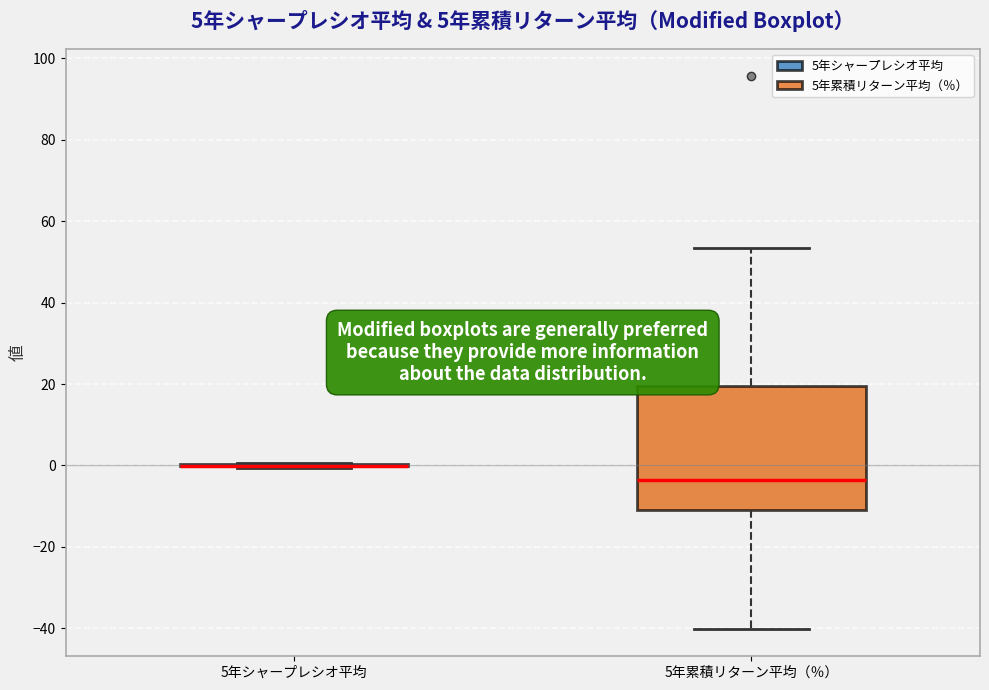

Comparing the boxes themselves (not the whiskers), which one is the tallest?

5年累積リターン平均（％）